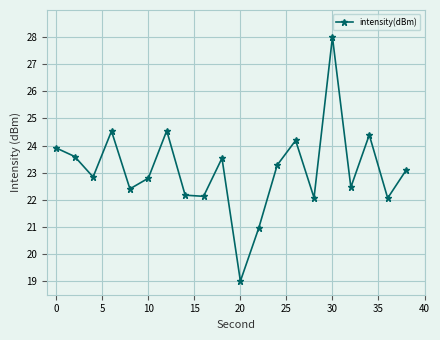

What is the difference between the second highest and second lowest values?

3.6